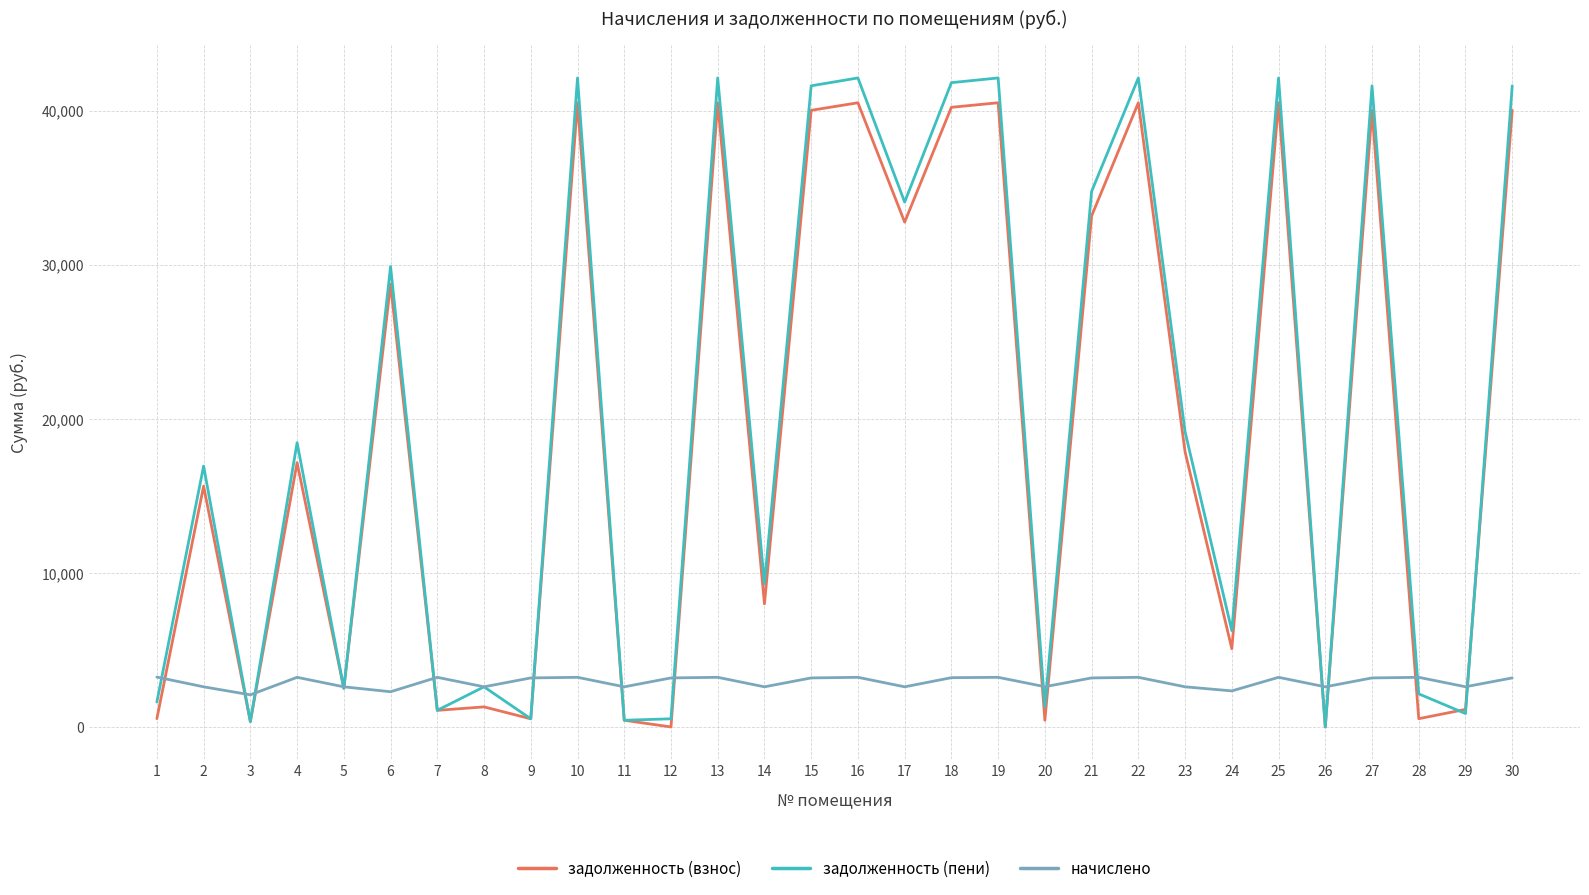

Which series changed the most between 23 and 27?

задолженность (пени)